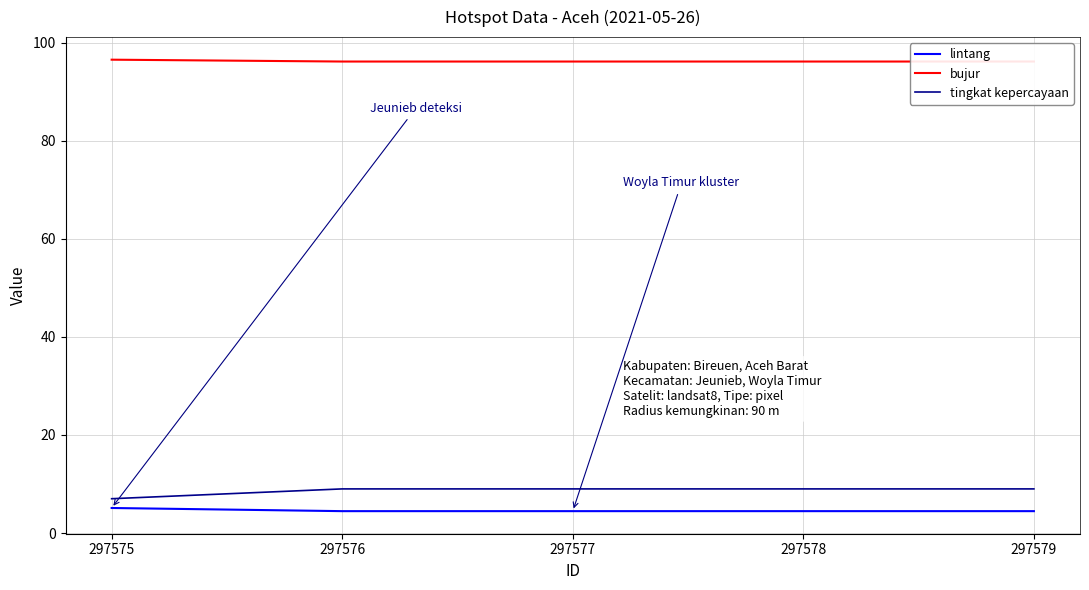

True or false: lintang and bujur intersect in this chart.

False